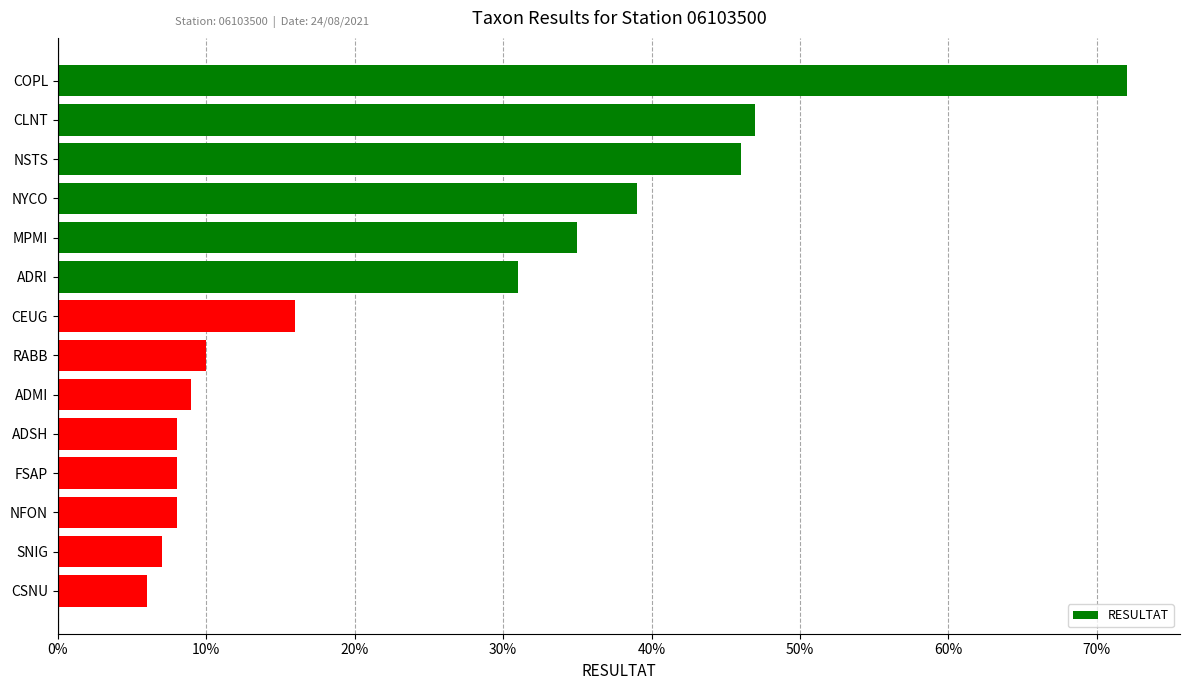

What is the difference between the second highest and minimum values?

41